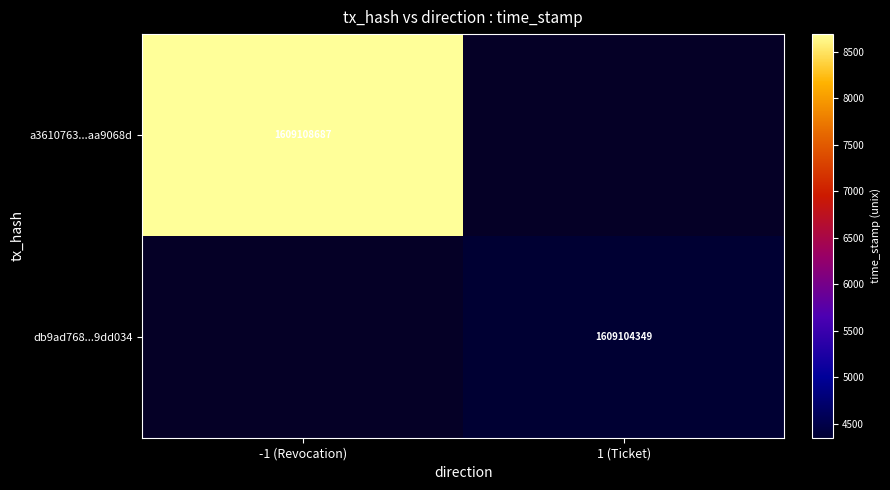

At how many categories does at least one series exceed 1560074212?

2